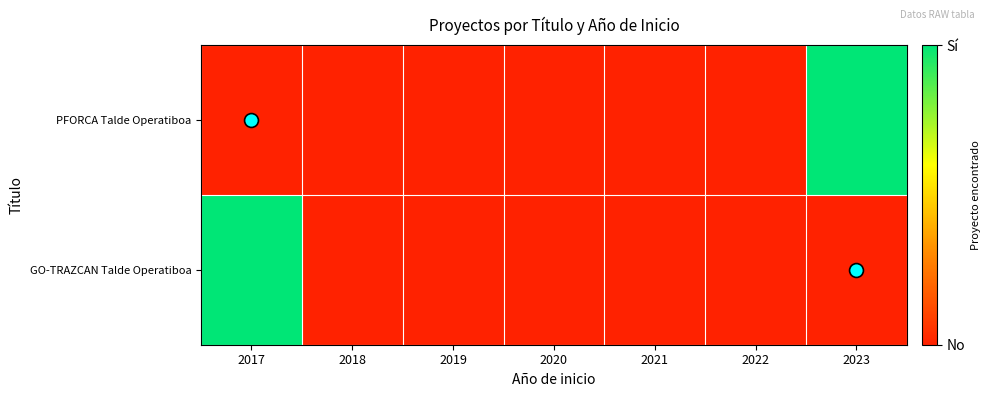

List the series in order of their overall mean, highest first.

PFORCA Talde Operatiboa, GO-TRAZCAN Talde Operatiboa